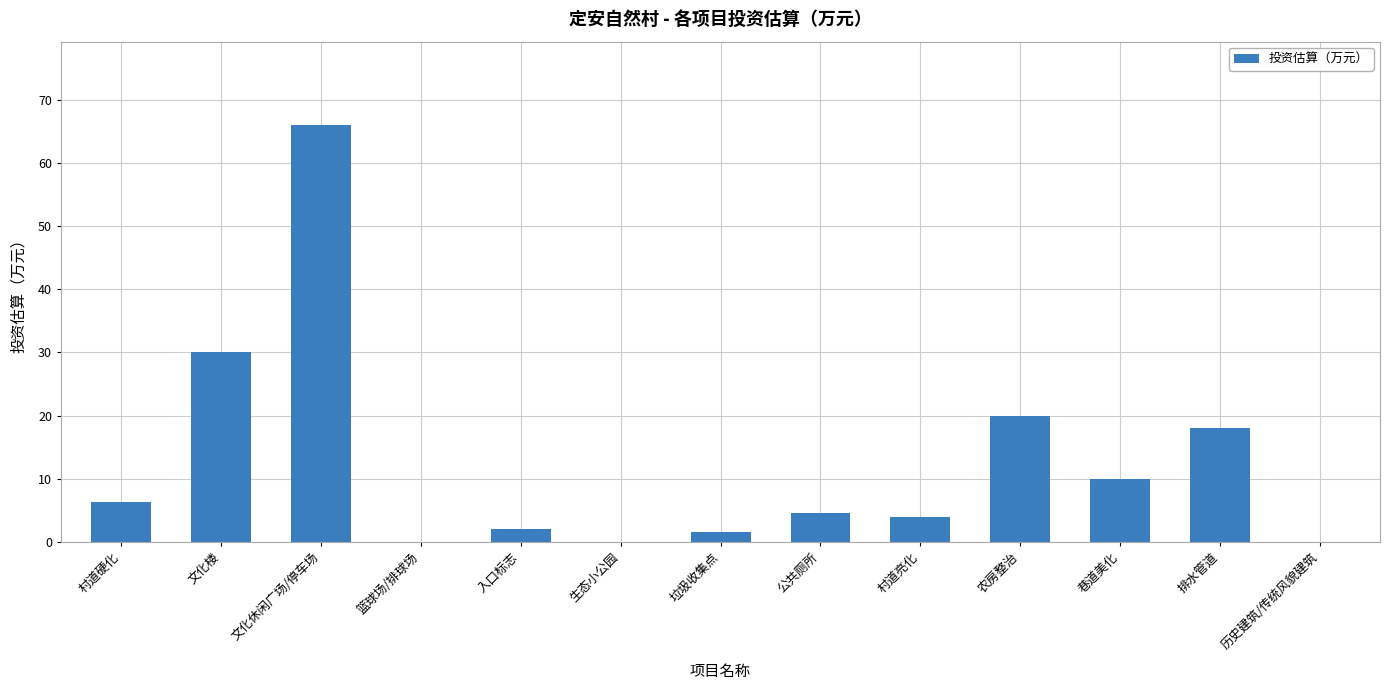

How many distinct data groups are displayed?

1